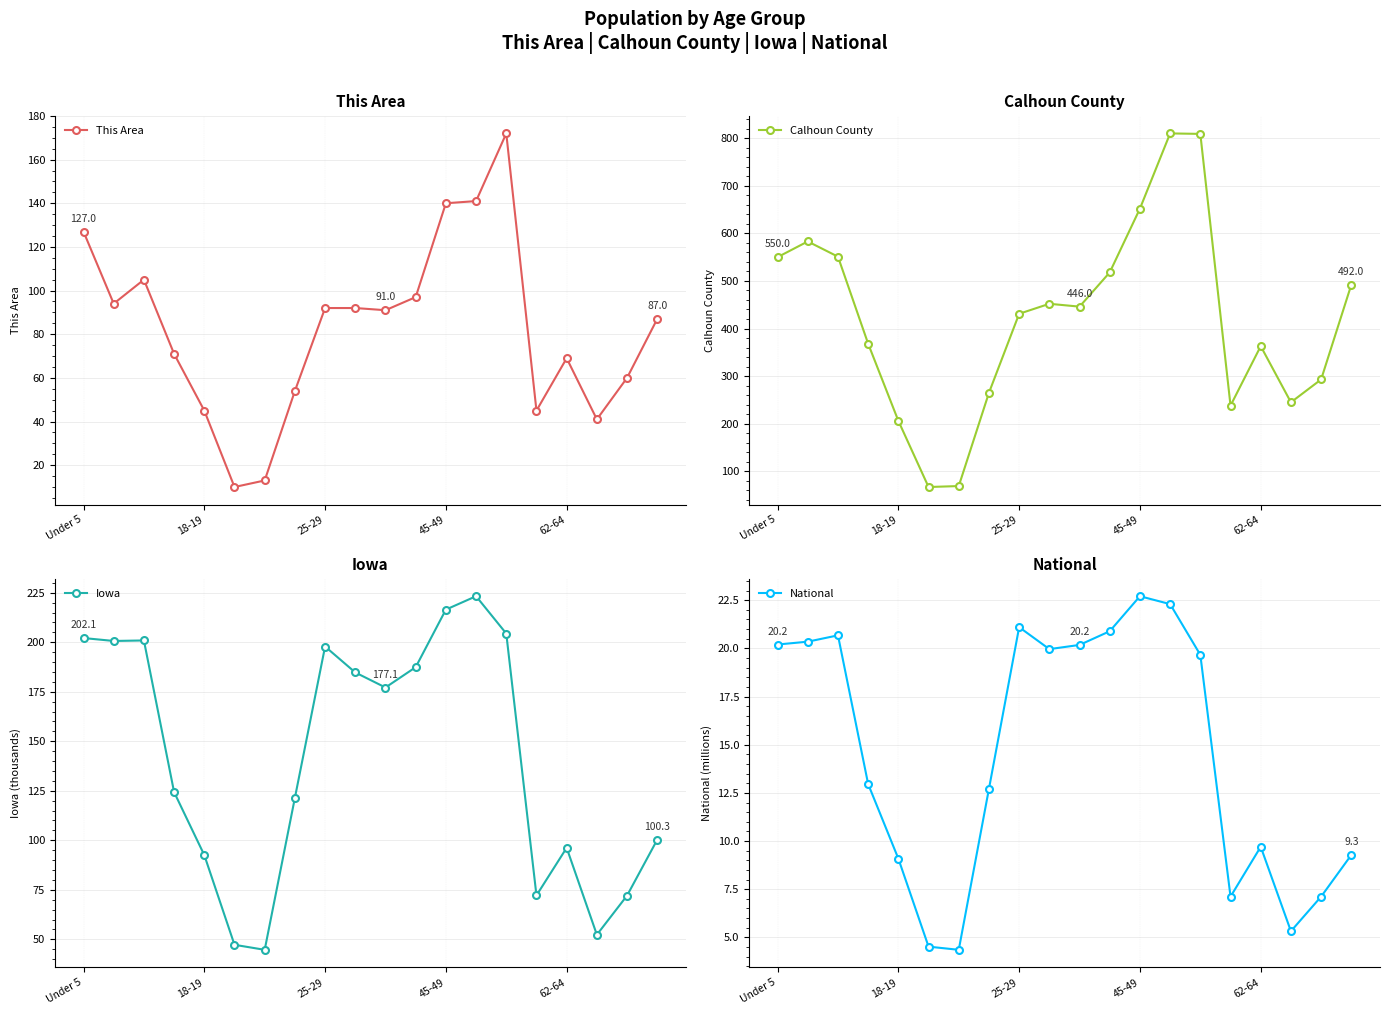

What are all the series names shown in the legend?

This Area, Calhoun County, Iowa, National